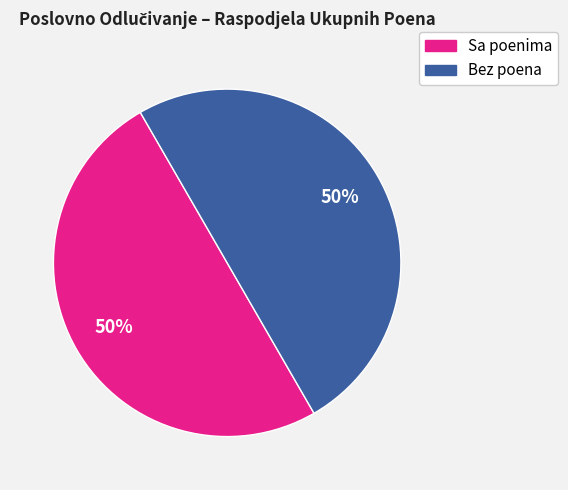

To the nearest percent, what is the average slice percentage?

50%